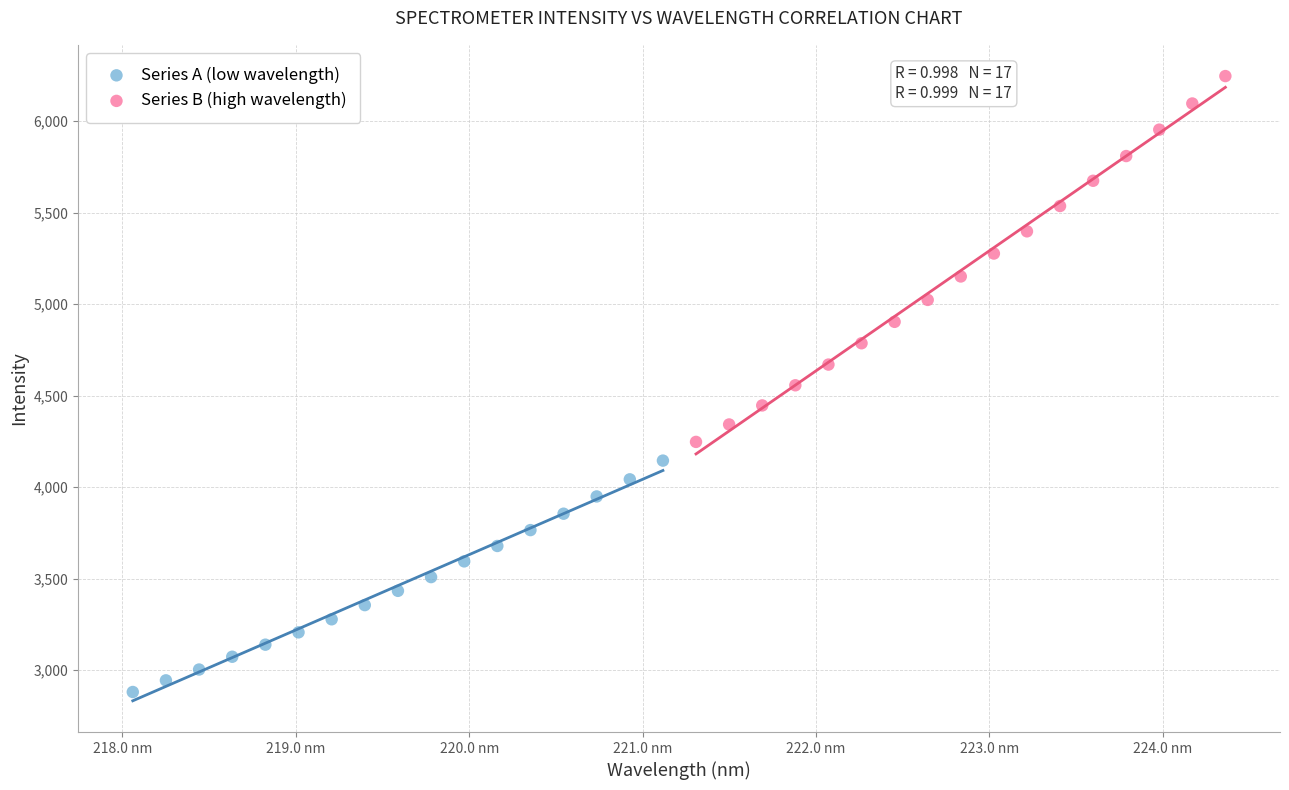

Which series has the widest spread of Y values?

Series B (high wavelength)